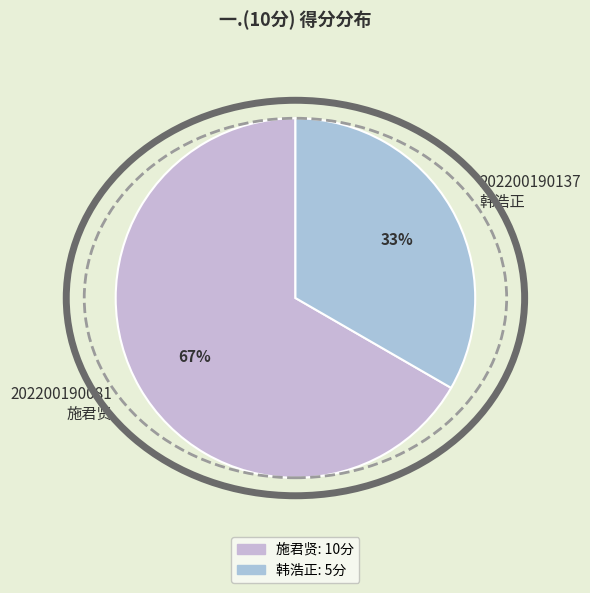

To the nearest percent, what is the combined percentage of 202200190081 施君贤 and 202200190137 韩浩正?

100%